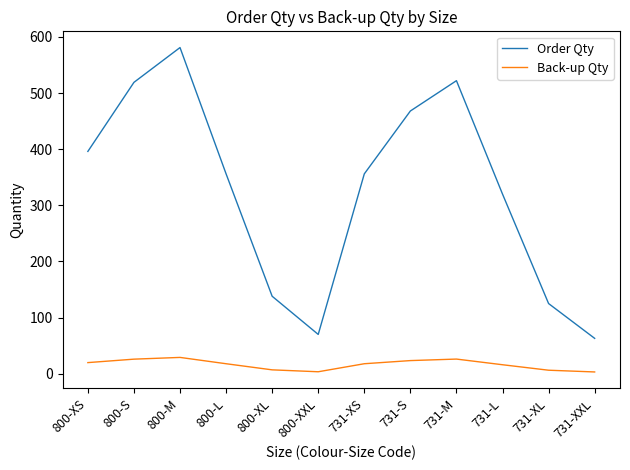

At how many categories does at least one series exceed 306?

8